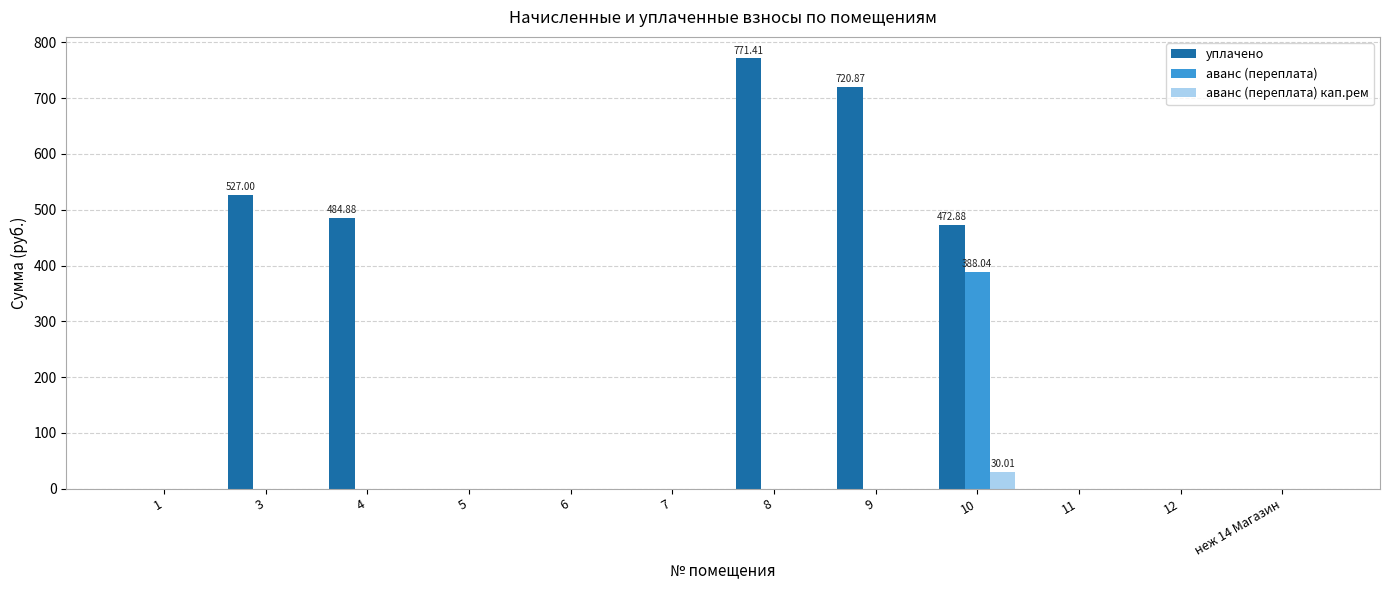

What is the total value across all series at 8?

771.4